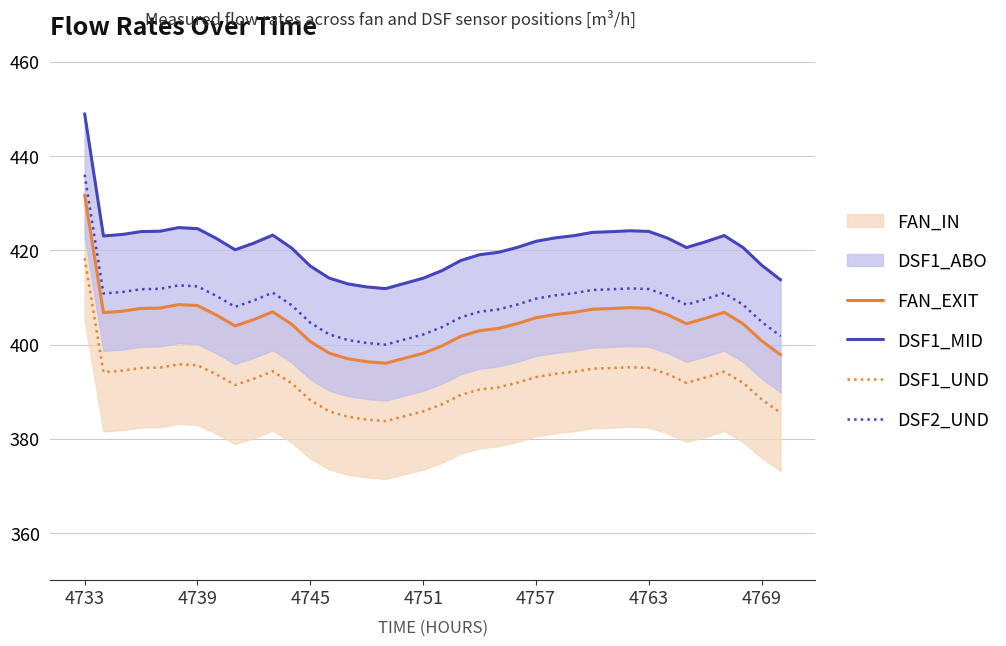

Is this an area chart (filled region under the line)?

No